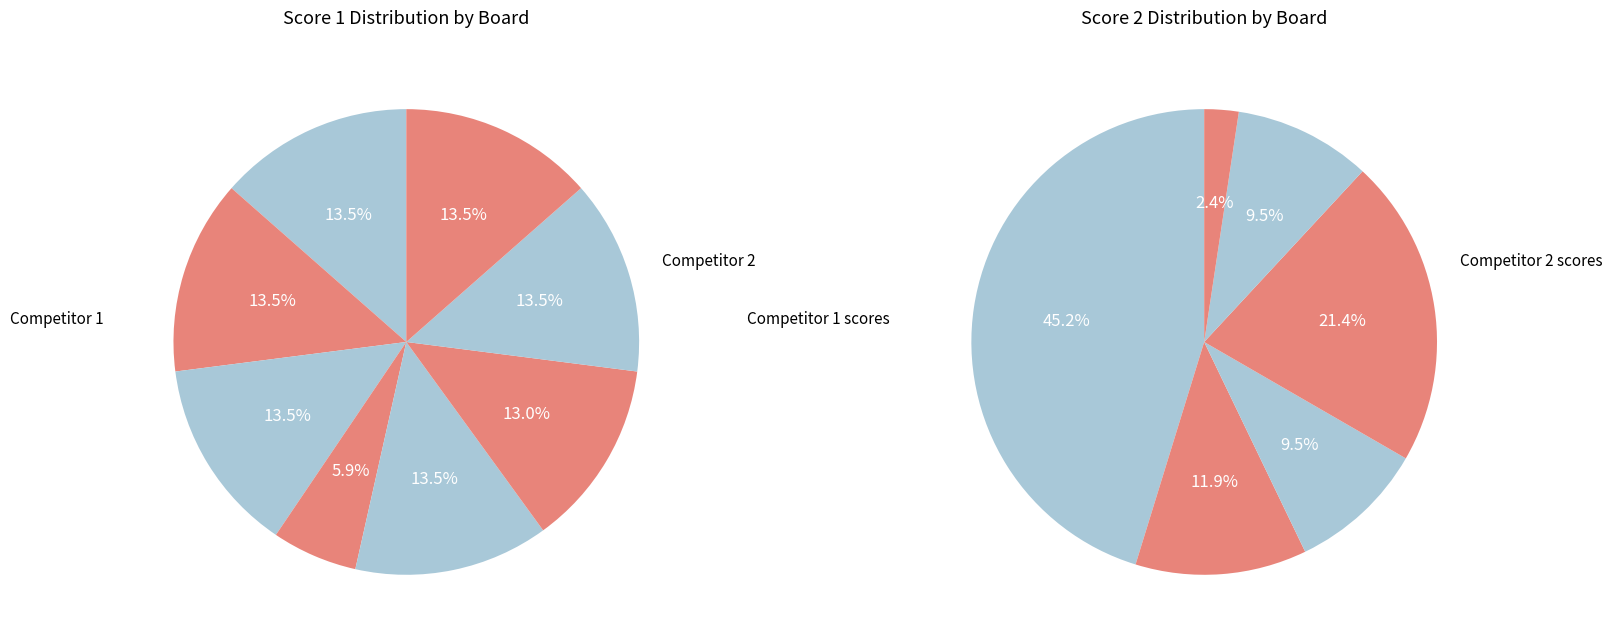

What portion of the pie excludes Board 8?

86.5%